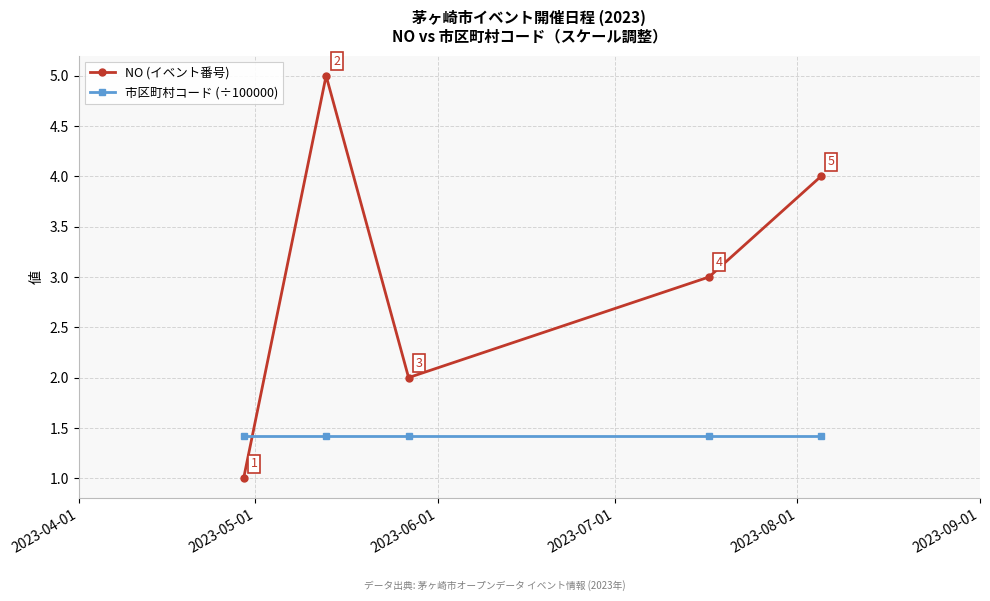

What is the highest value of the NO (イベント番号) series?

5.0